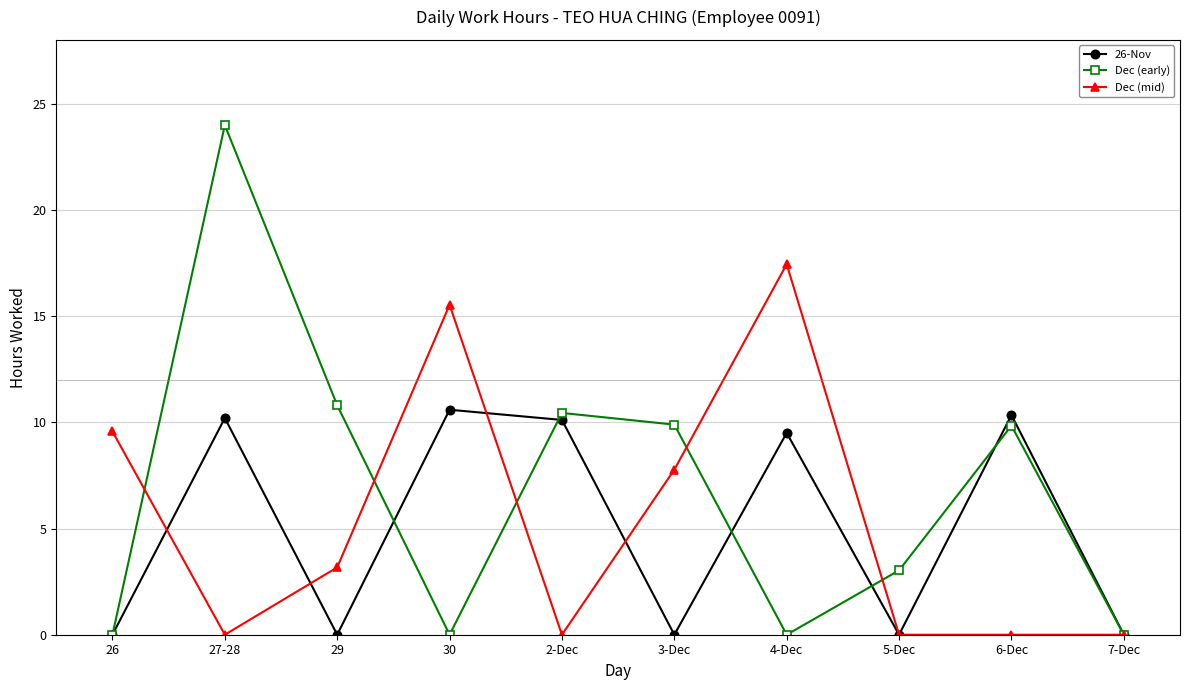

Is this an area chart (filled region under the line)?

No